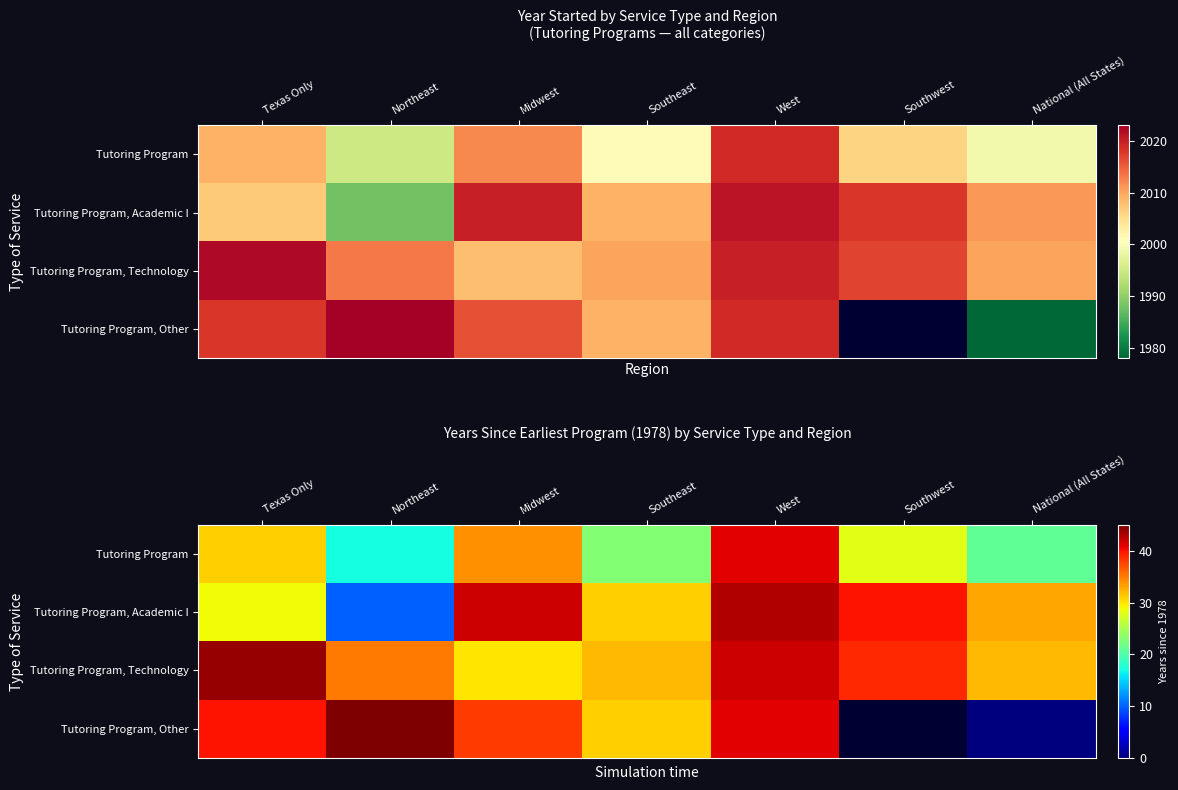

What is the difference between the highest and lowest values at National (All States)?

33